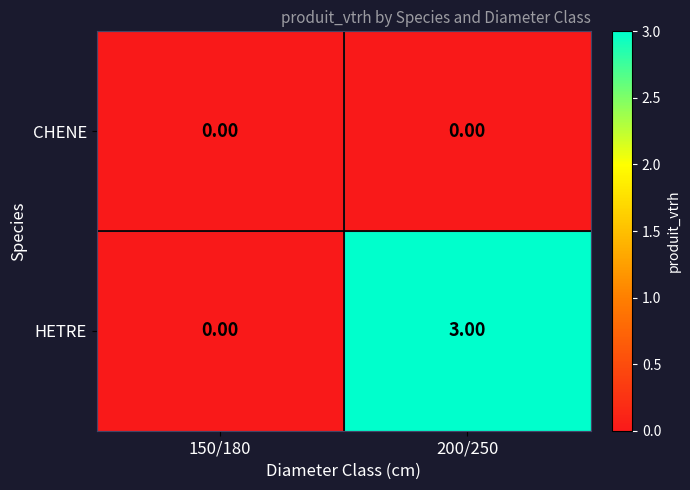

Which label corresponds to the largest value in the chart?

200/250